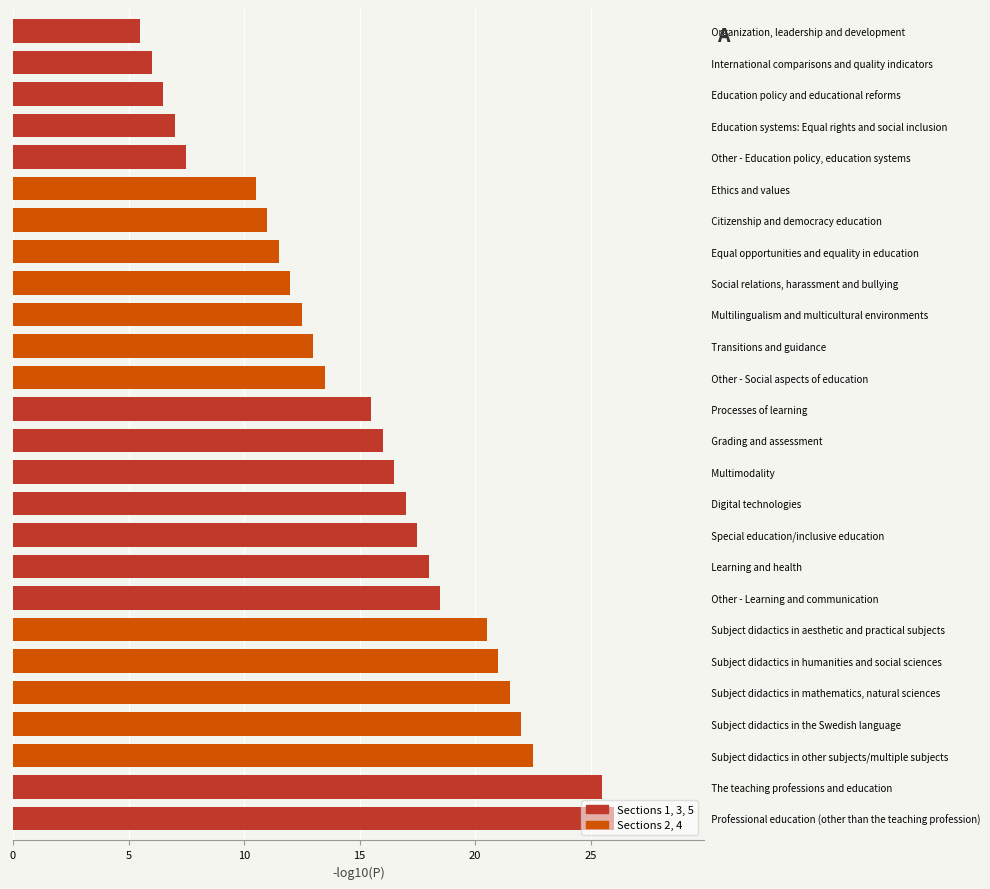

Approximately how many times larger is the value at 1.3 compared to 2.1?

0.6